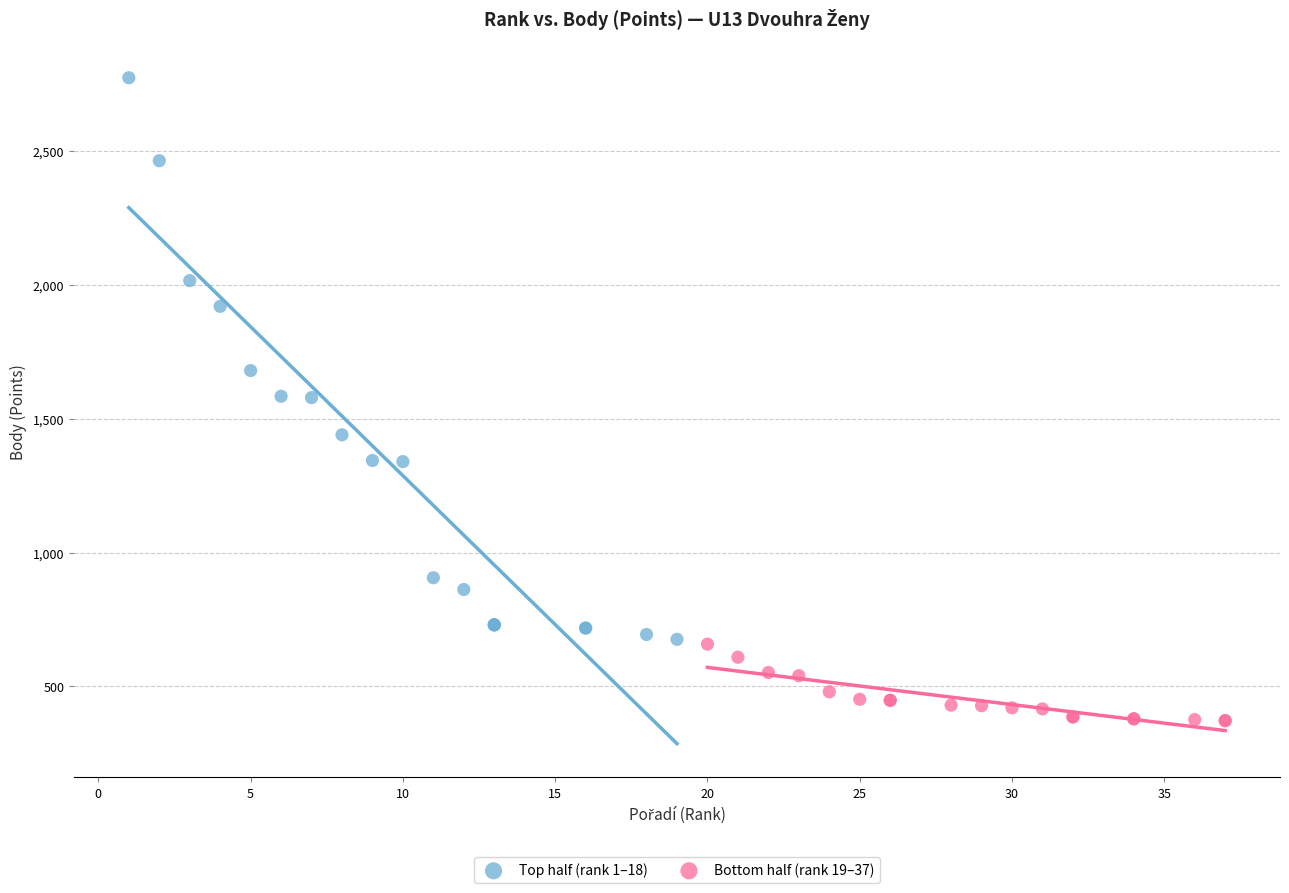

Which series contains the lowest Y value?

Bottom half (rank 19–37)